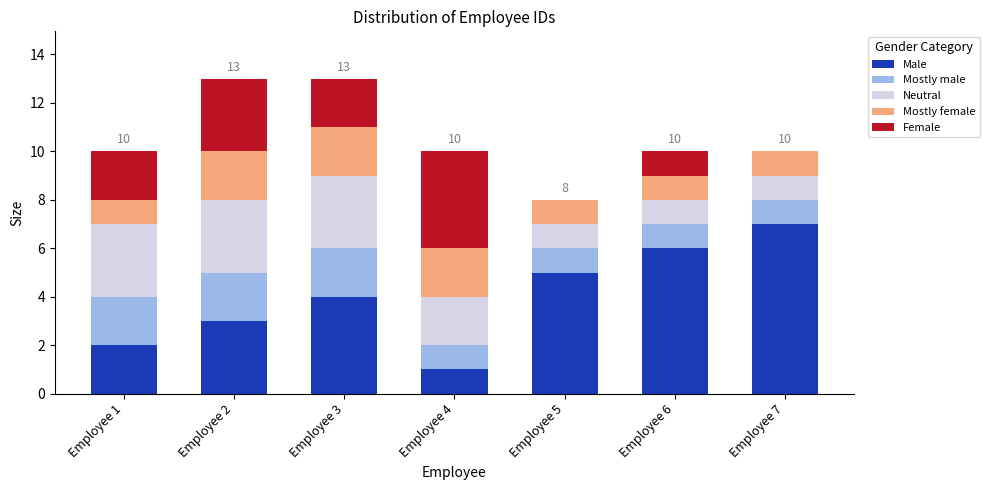

What is the sum of all Male values?

28